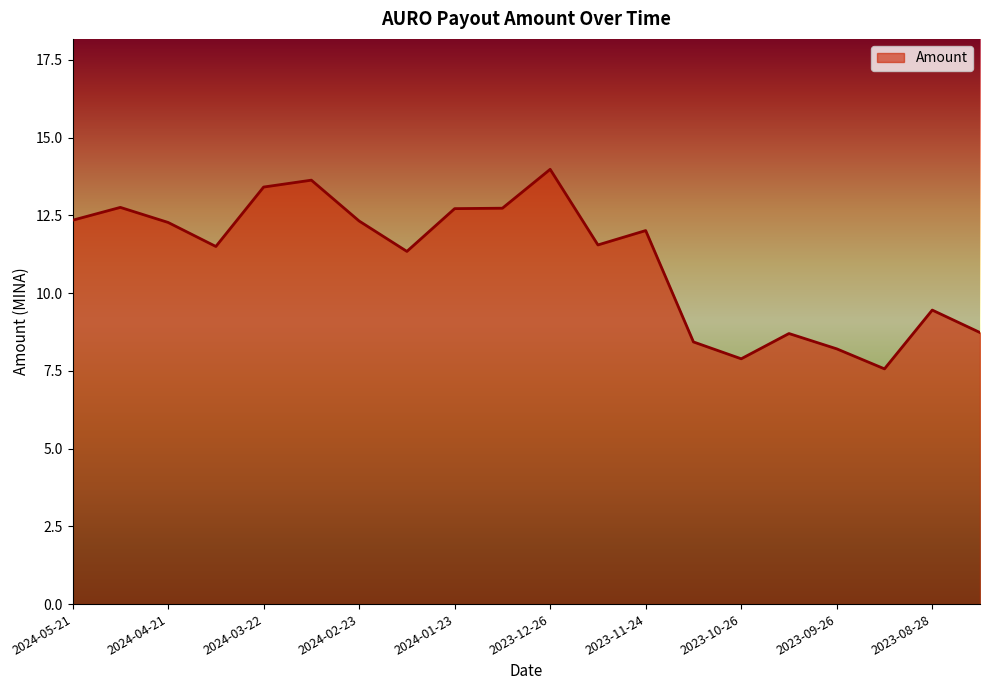

What is the smallest value displayed?

7.6